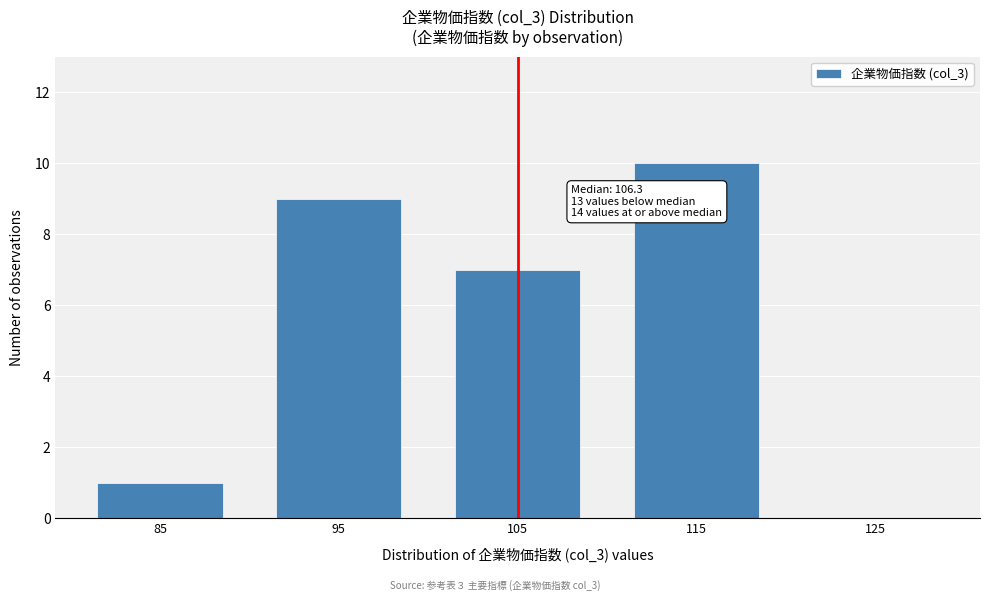

Reading left to right, extract all data points from this chart.

85=1	95=9	105=7	115=10	125=0